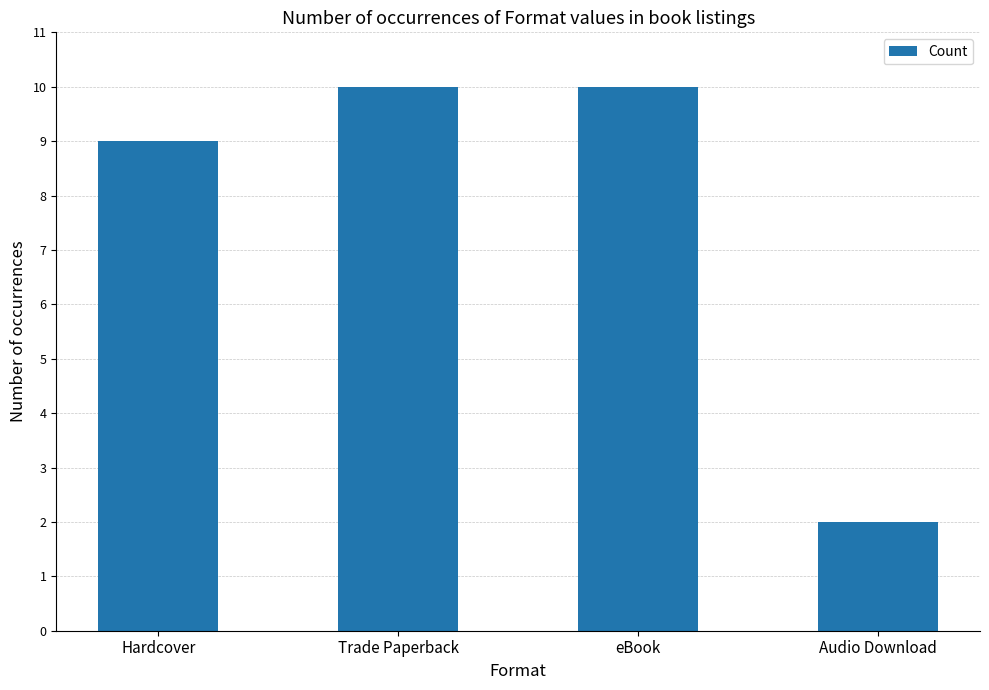

How many bars are there in total?

4